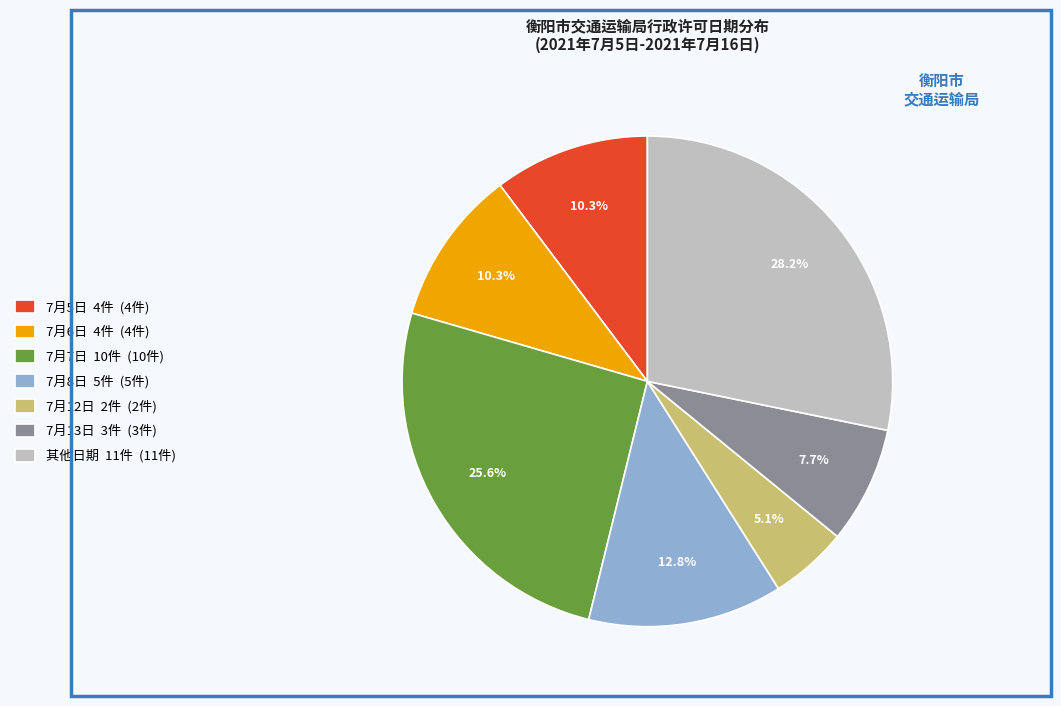

What is the total percentage of 7月13日 3件 (3件) and 7月8日 5件 (5件)?

20.5%